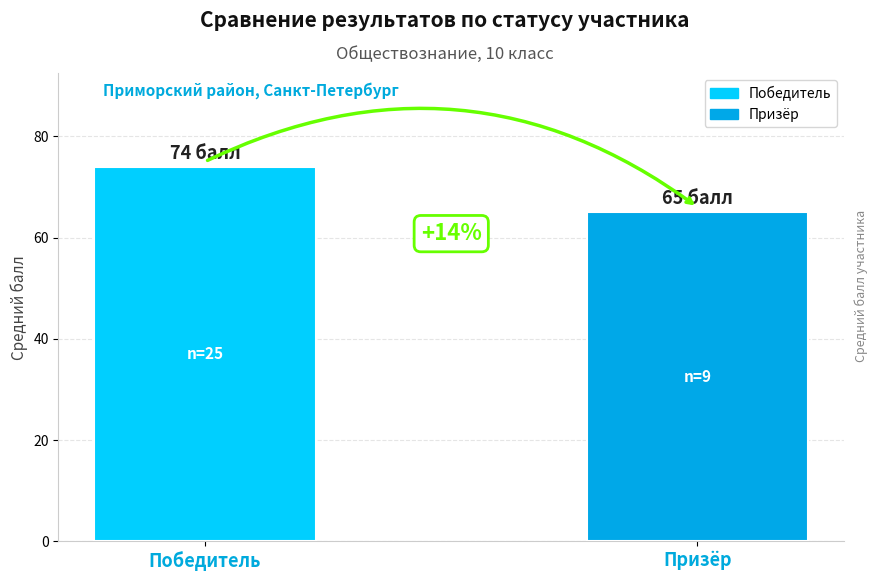

What is the difference between the maximum and minimum values?

9